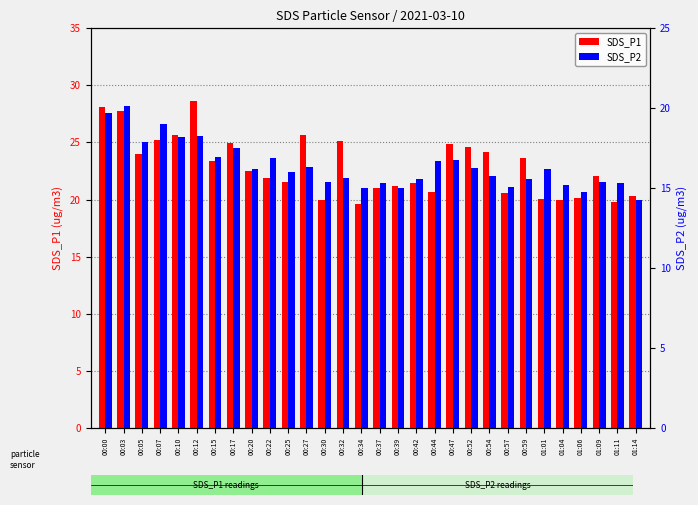

Where is SDS_P2 nearest to the value 17?

00:15